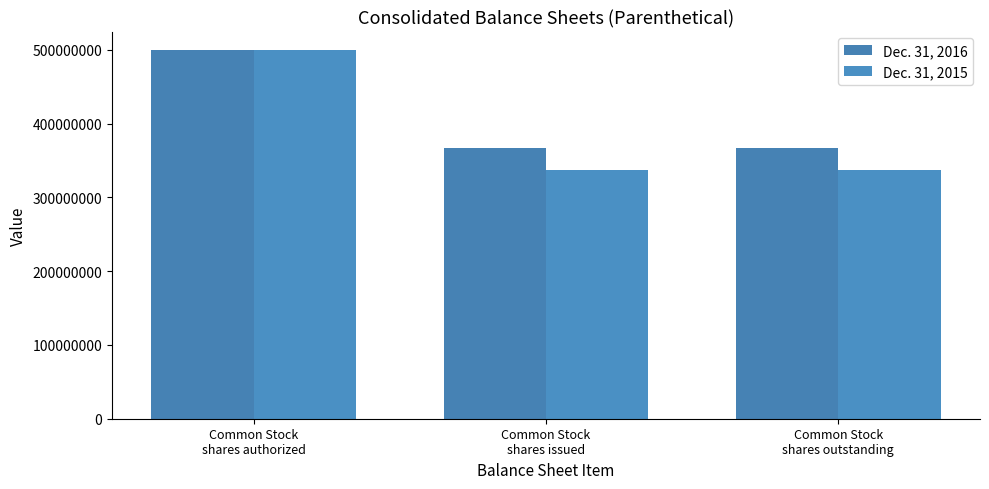

Reading left to right, list all the values displayed in this chart.

Dec. 31, 2016: 500000000	366976178	366976178
Dec. 31, 2015: 500000000	336976178	336976178